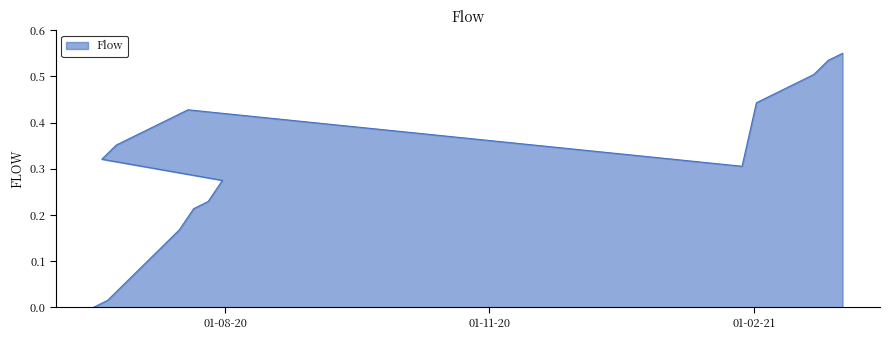

Which category has the lowest value across all series?

2020-06-16